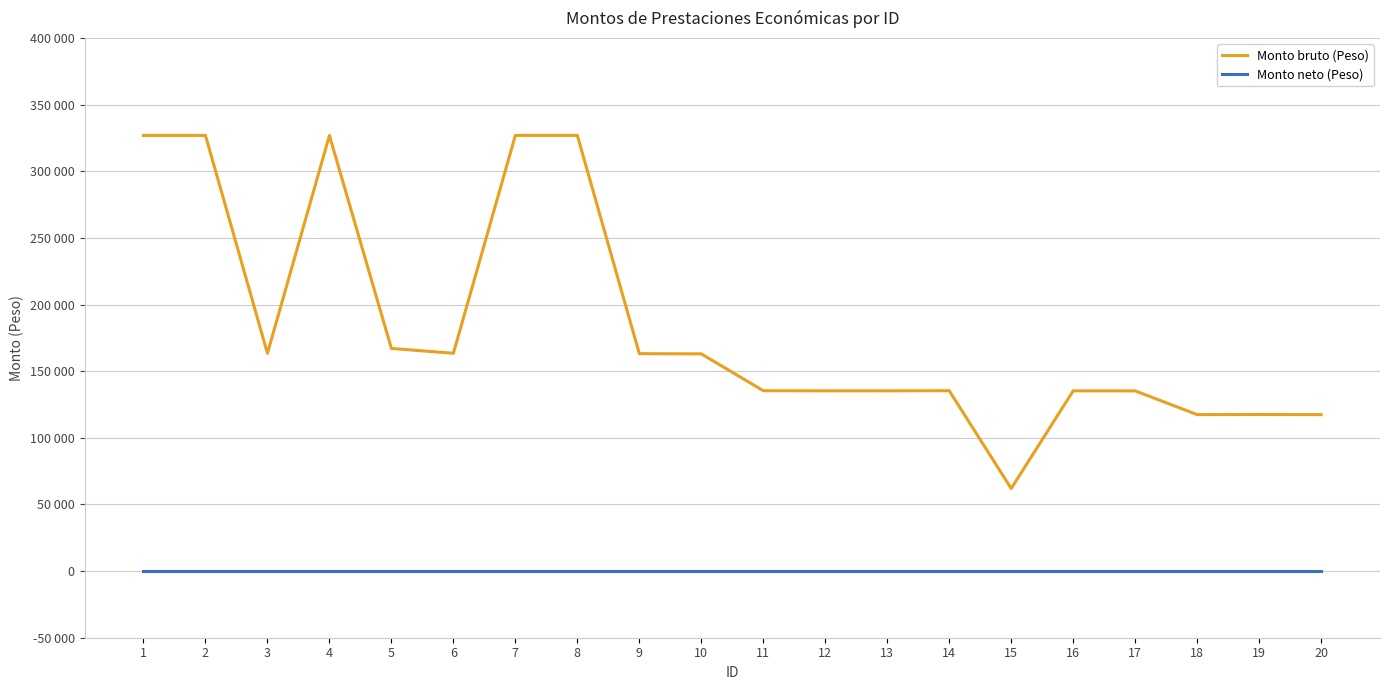

True or false: Monto bruto (Peso) has more than 1 points higher than both neighbors.

True